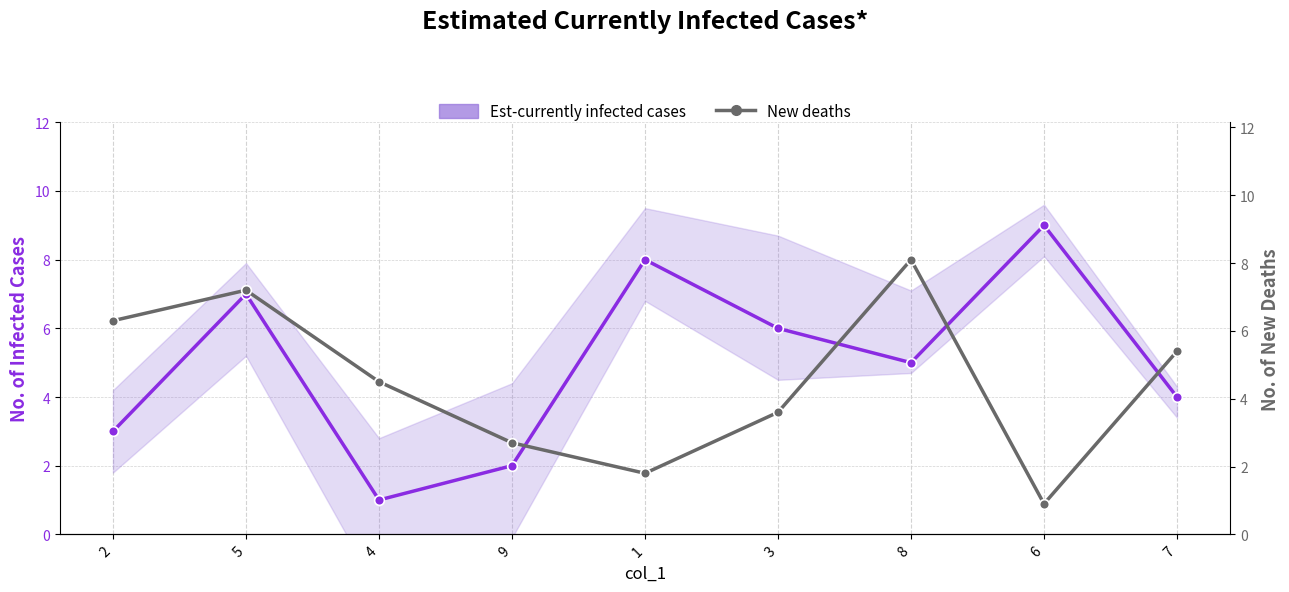

List the series in order of their overall mean, lowest first.

New deaths, Est-currently infected cases